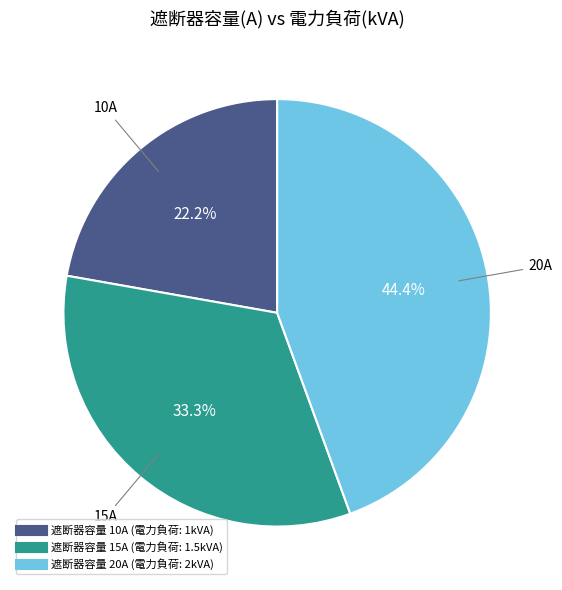

Is there any slice that represents more than half of the pie?

No